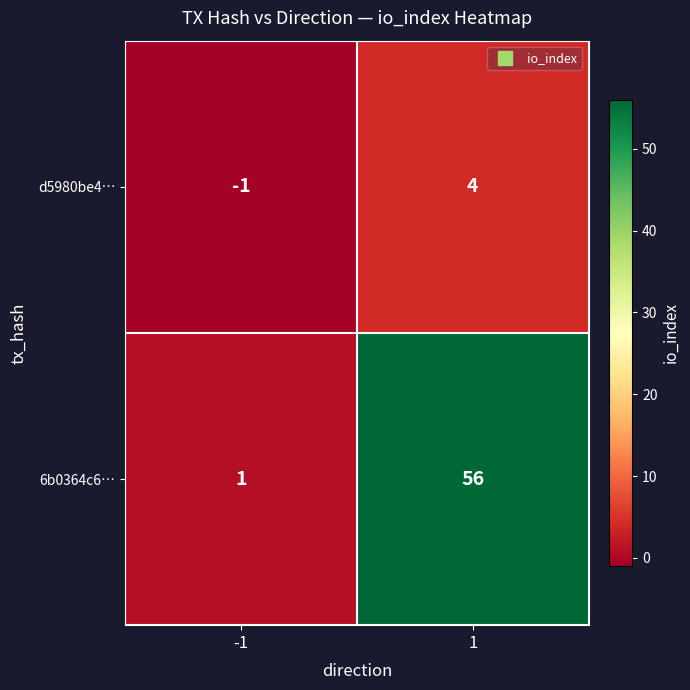

What is the difference between the d5980be4… values at -1 and 1?

5